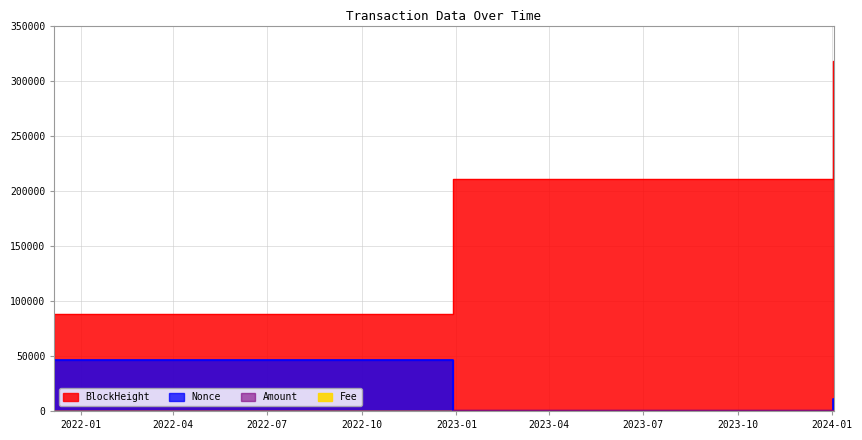

What is the difference between the highest and lowest values at 2022-12-28 03:57:00?

210957.0